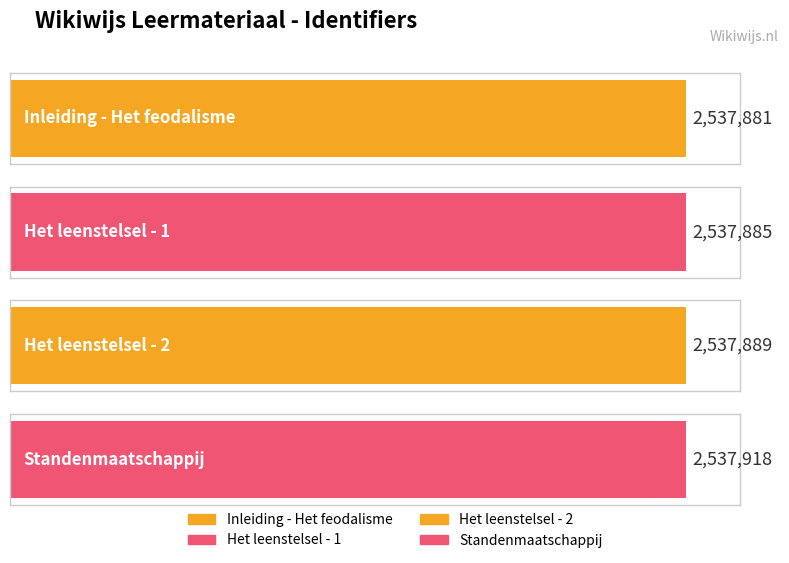

What is the average value?

2537893